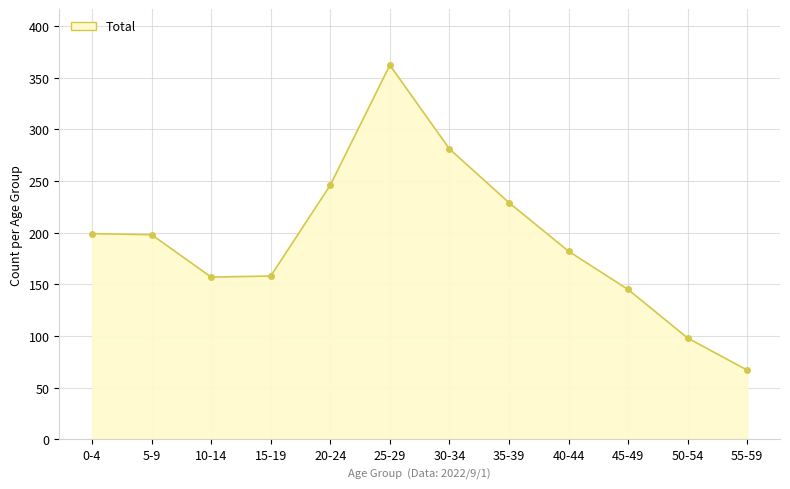

What is the greatest value displayed?

362